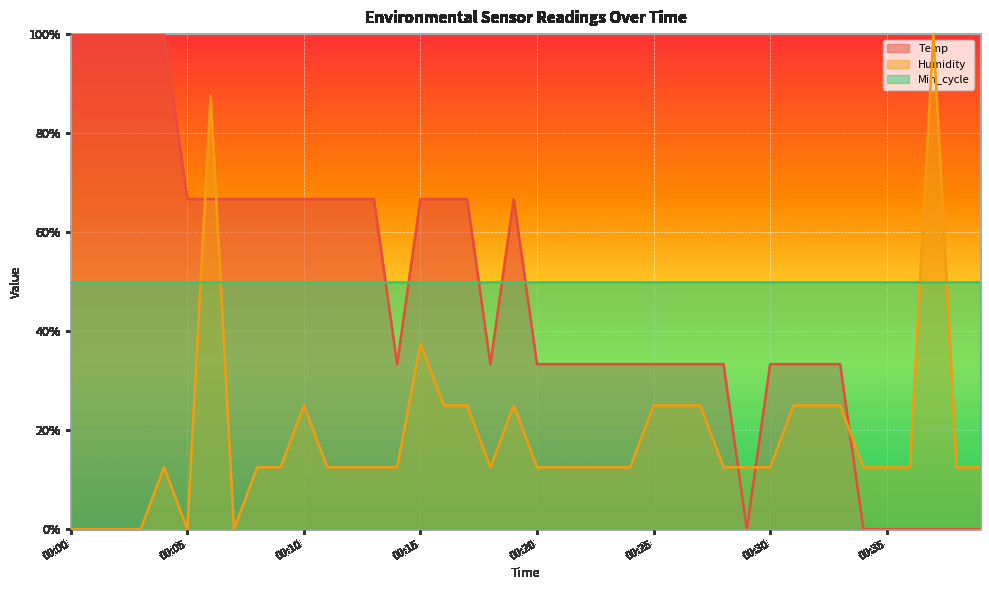

At which label is Humidity closest to 50?

00:15